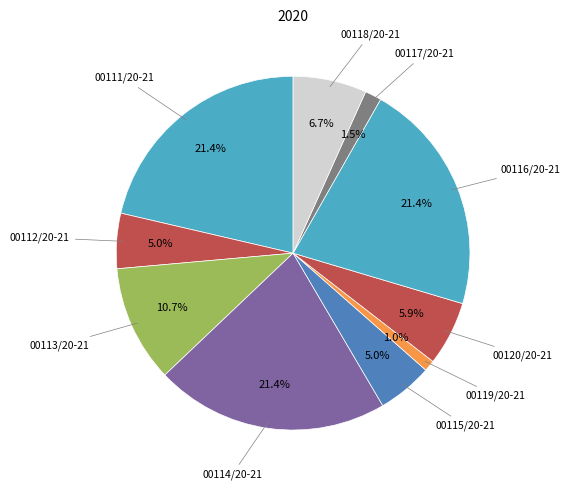

How many segments does this pie chart have?

10